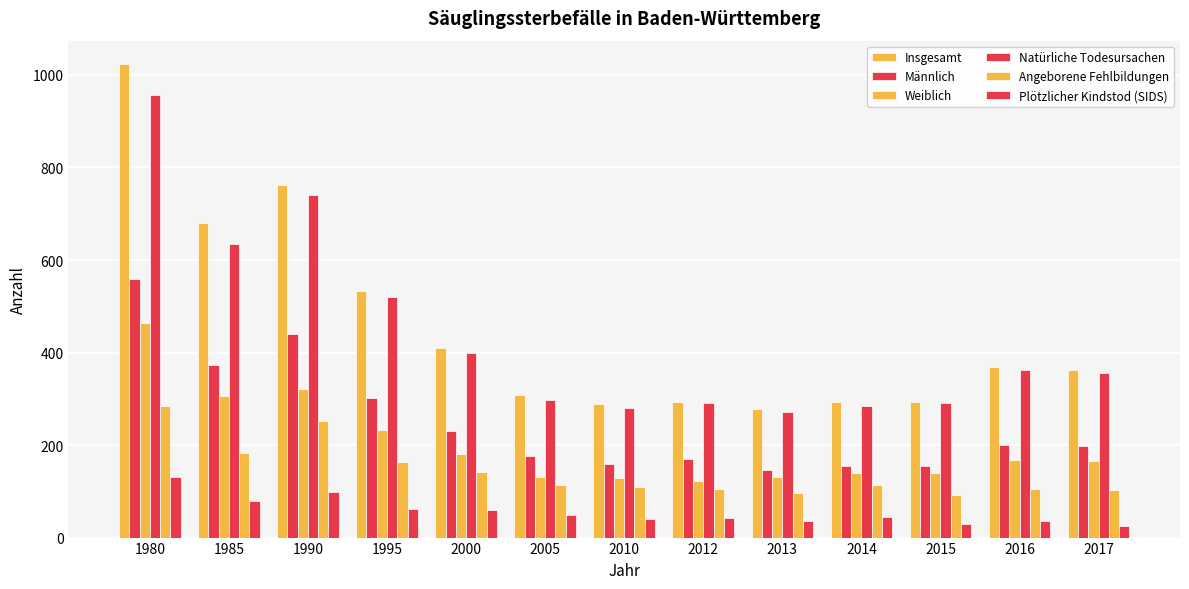

What is the minimum value for Angeborene Fehlbildungen?

93